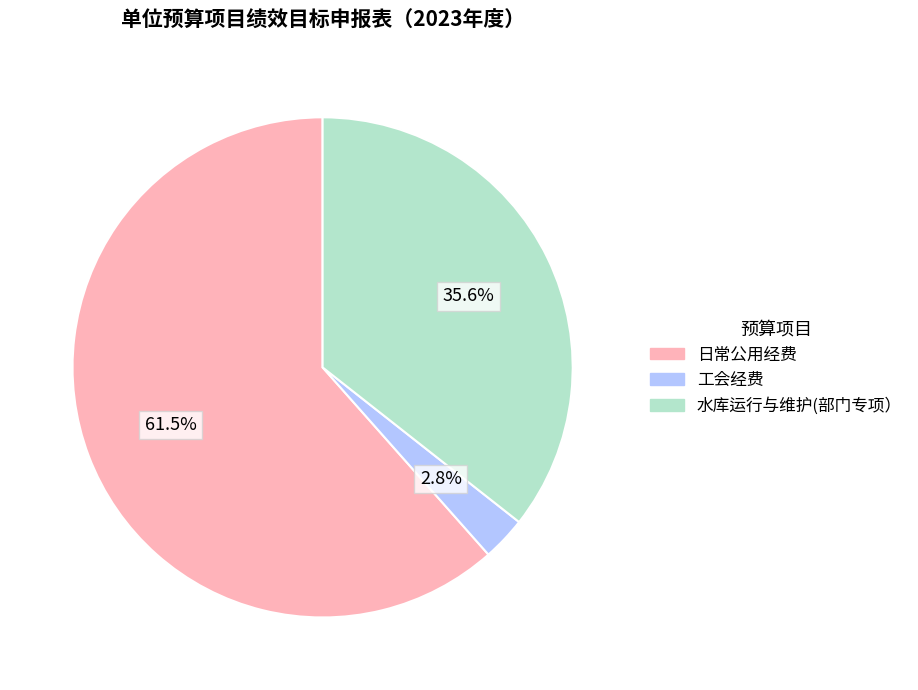

Is the sum of 日常公用经费 and 水库运行与维护(部门专项） greater than half?

Yes